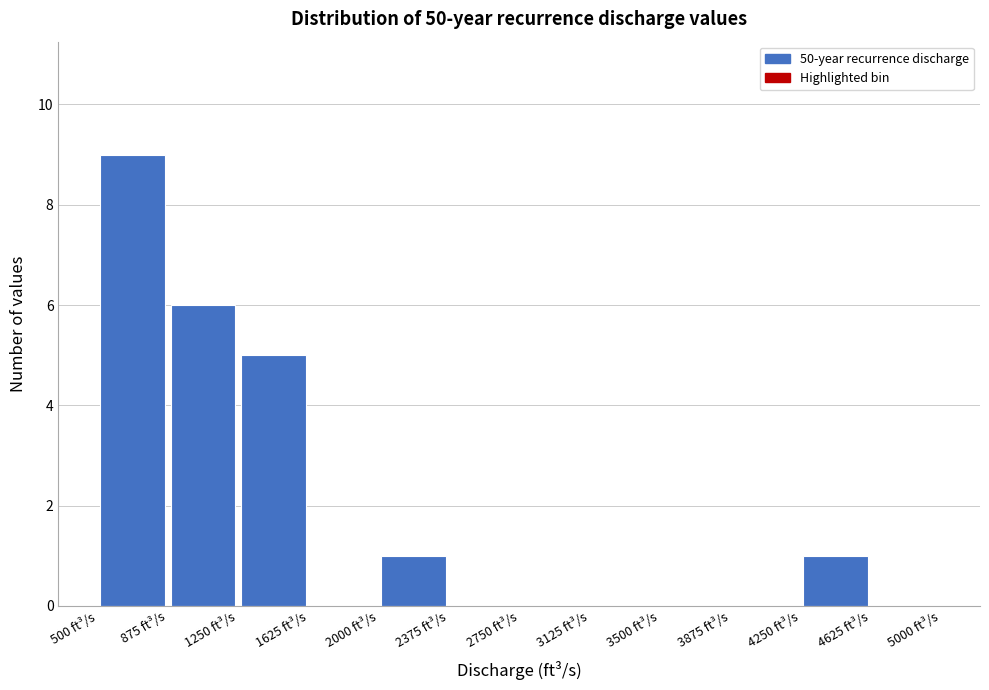

Over which range of the x-axis is the bar tallest?

500 to 875